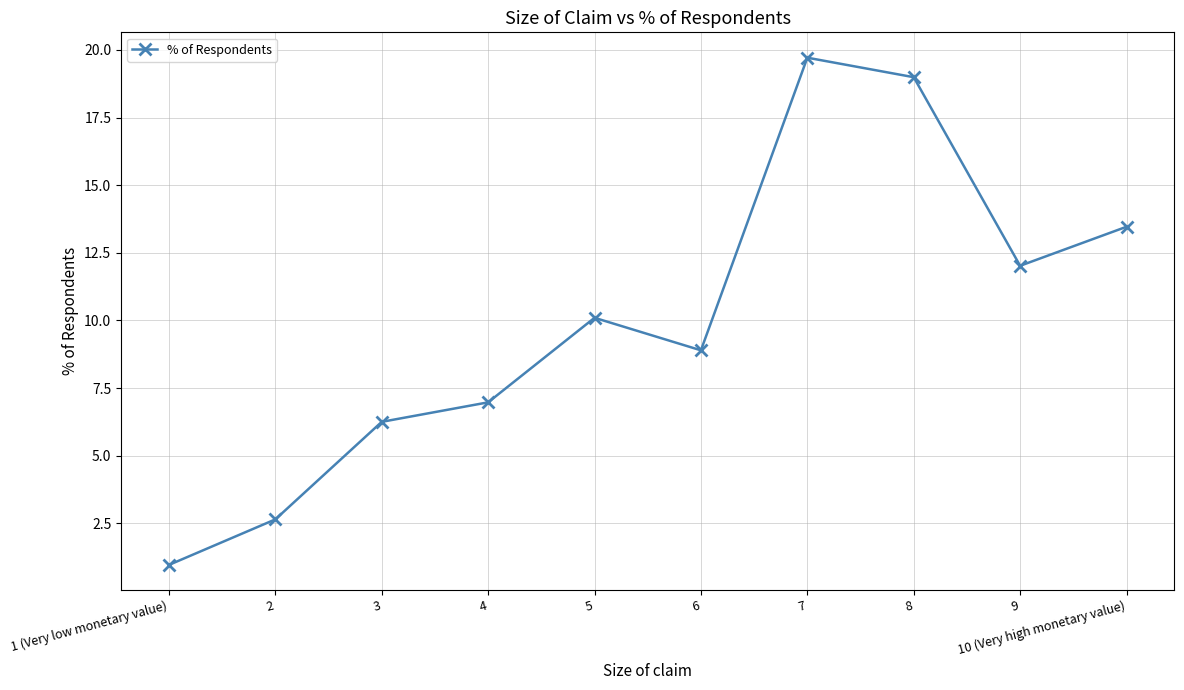

Is it true that the value at 7 is 11.0?

False